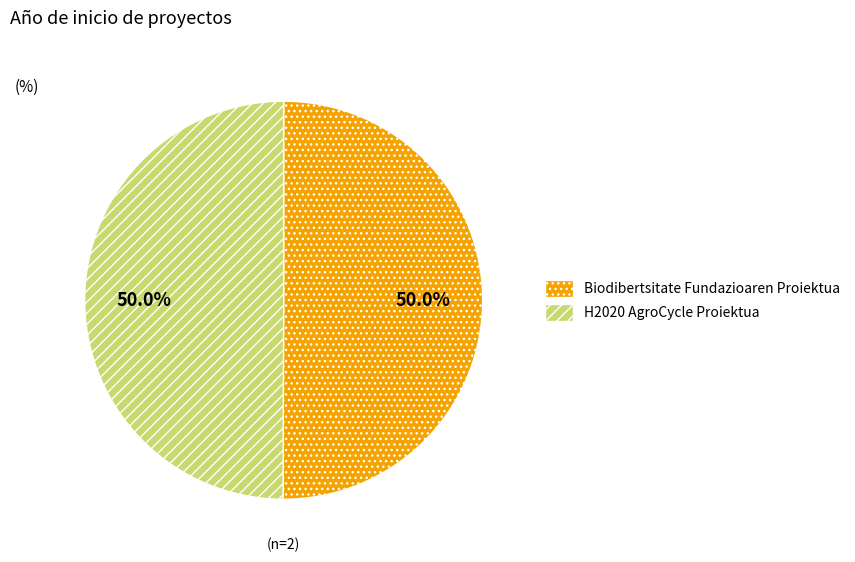

How many segments does this pie chart have?

2